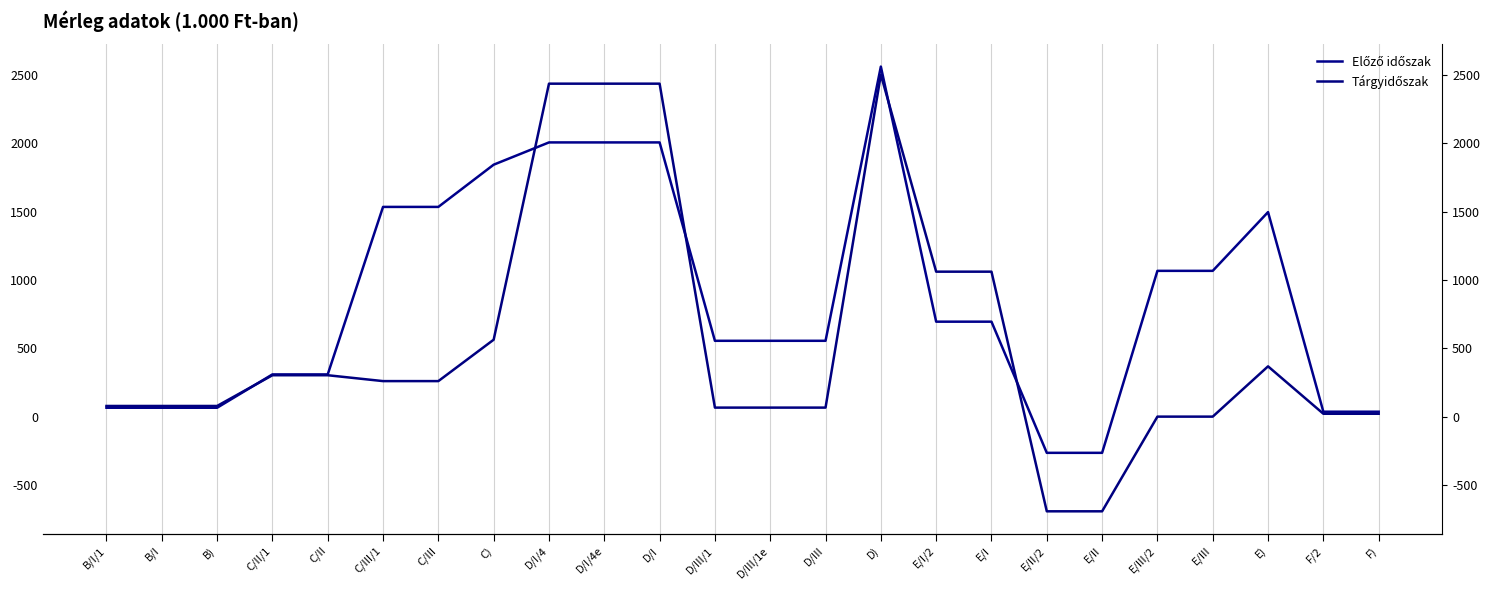

Reading left to right, list all the values displayed in this chart.

Előző időszak: B/I/1=65	B/I=65	B)=65	C/II/1=309	C/II=309	C/III/1=1535	C/III=1535	C)=1844	D/I/4=2007	D/I/4e=2007	D/I=2007	D/III/1=555	D/III/1e=555	D/III=555	D)=2562	E/I/2=695	E/I=695	E/II/2=-265	E/II=-265	E/III/2=1067	E/III=1067	E)=1497	F/2=36	F)=36
Tárgyidőszak: B/I/1=78	B/I=78	B)=78	C/II/1=303	C/II=303	C/III/1=260	C/III=260	C)=563	D/I/4=2437	D/I/4e=2437	D/I=2437	D/III/1=66	D/III/1e=66	D/III=66	D)=2503	E/I/2=1061	E/I=1061	E/II/2=-693	E/II=-693	E/III/2=0	E/III=0	E)=368	F/2=21	F)=21